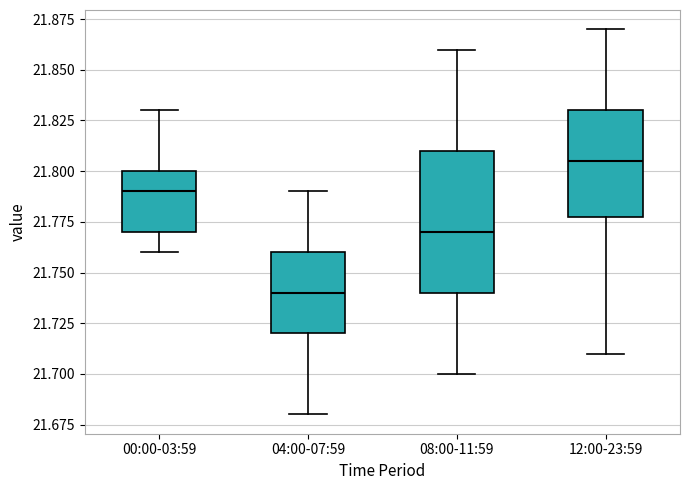

Which box is the tallest, from its lower edge to its upper edge?

08:00-11:59